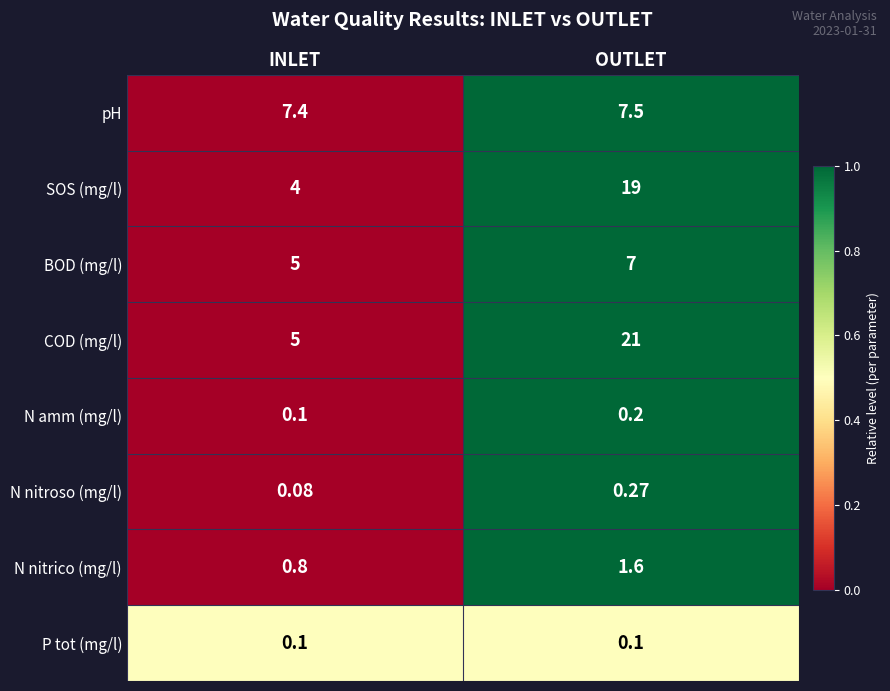

Which label corresponds to the smallest value in the chart?

INLET